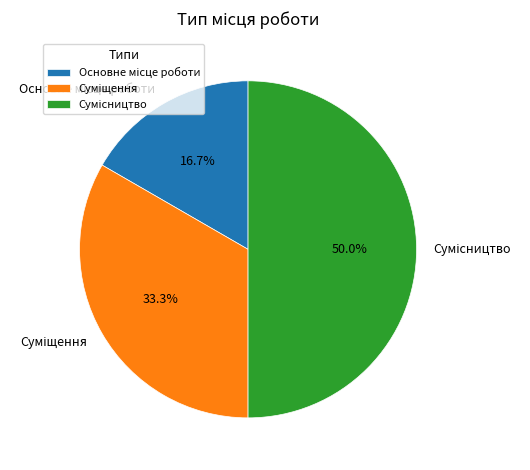

To the nearest percent, what is the average slice percentage?

33%